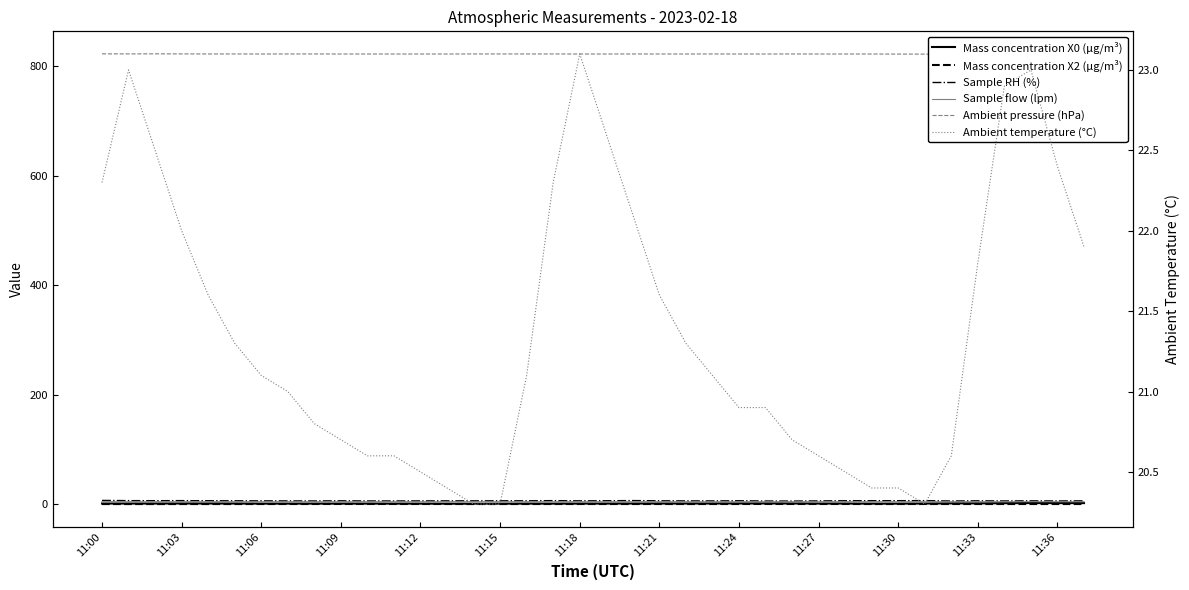

What is the greatest value displayed?

822.4